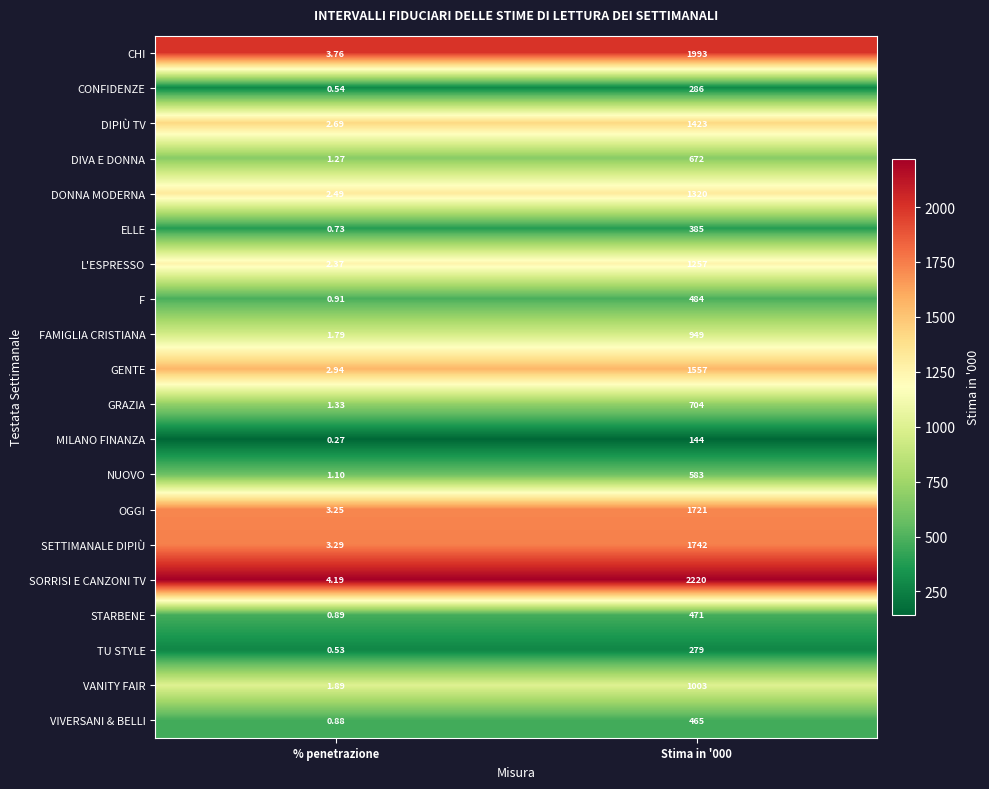

How many distinct data groups are displayed?

20